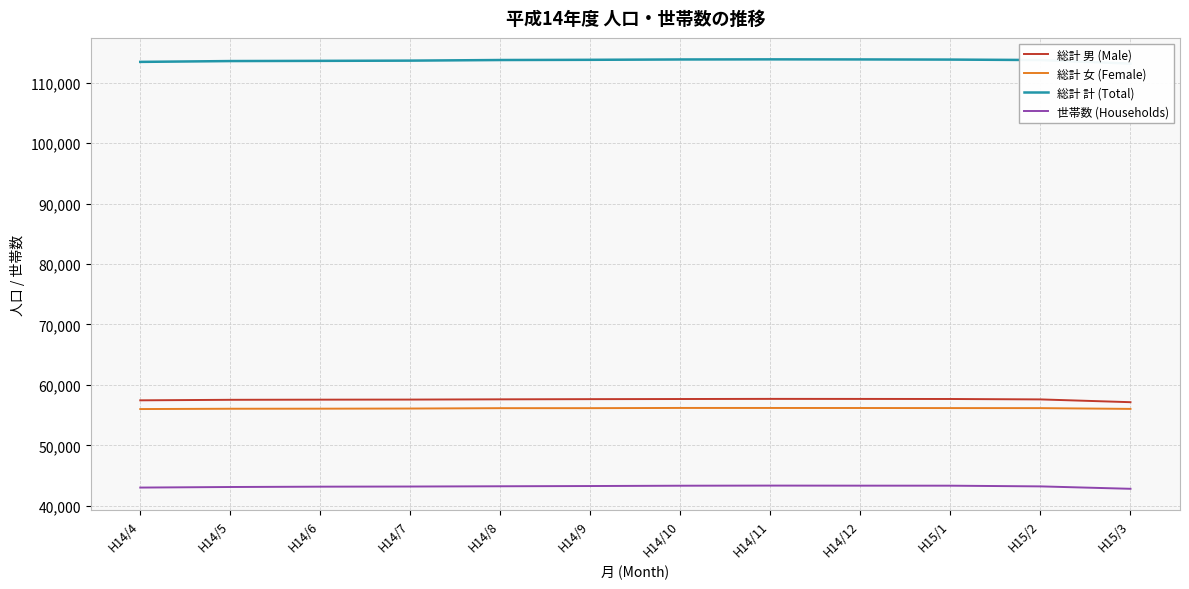

How many data points in 総計 女 (Female) are less than 56153?

6